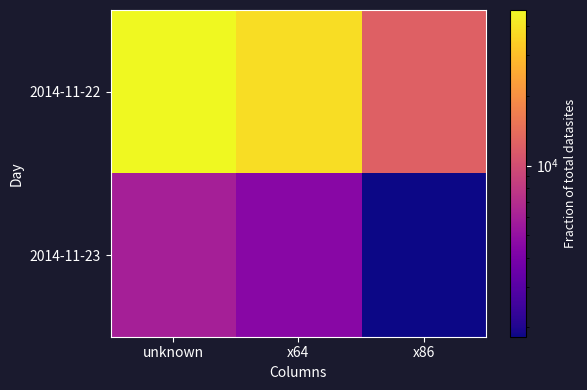

At unknown, list the series in order from largest to smallest.

2014-11-22, 2014-11-23